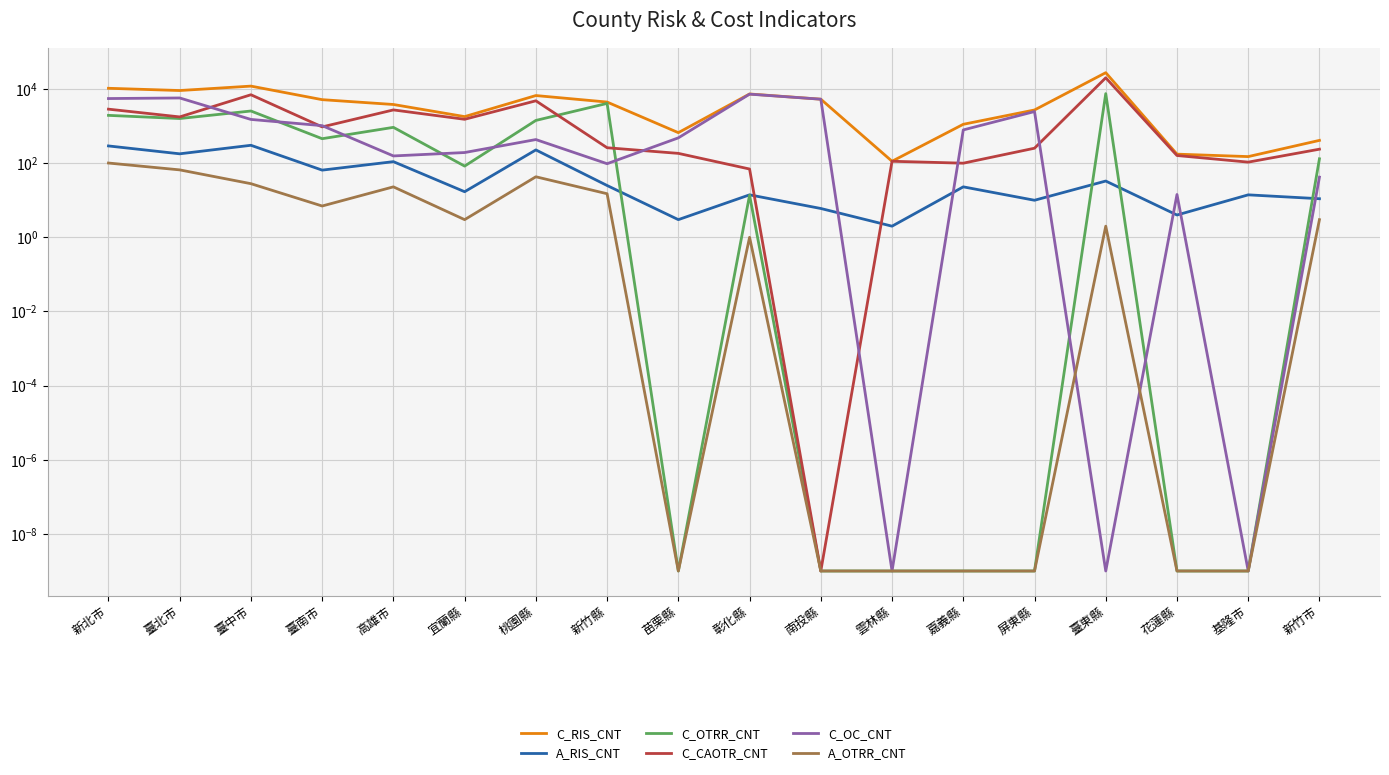

Is this an area chart (filled region under the line)?

No